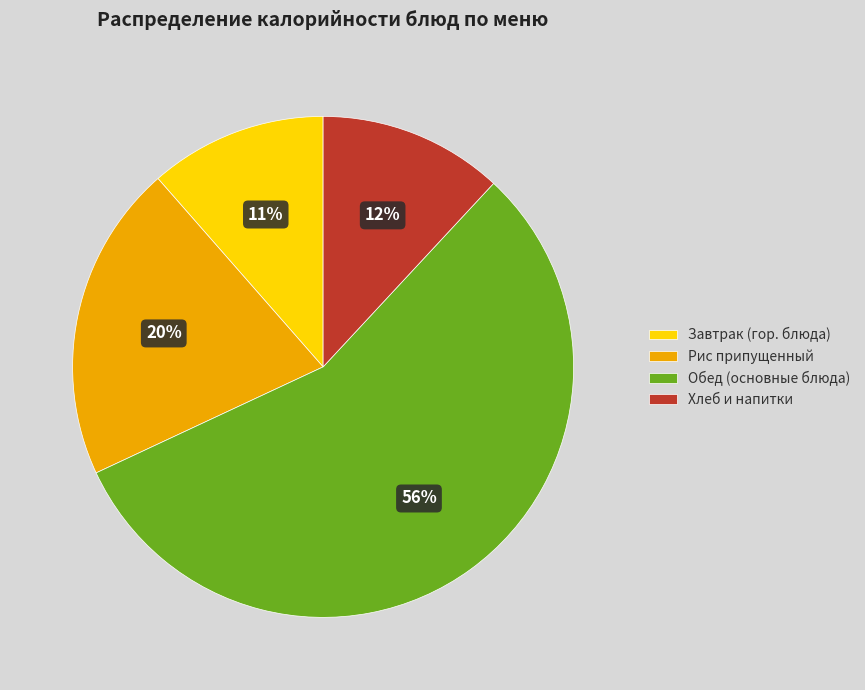

To the nearest percent, what portion does Хлеб и напитки represent?

12%